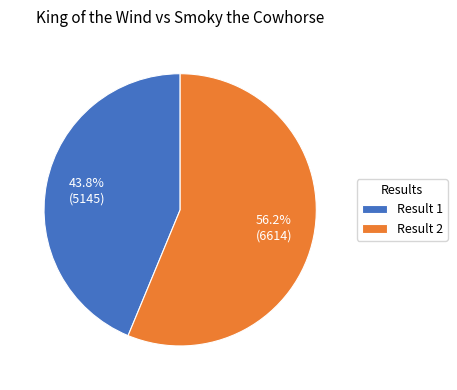

Is there any slice that represents more than half of the pie?

Yes